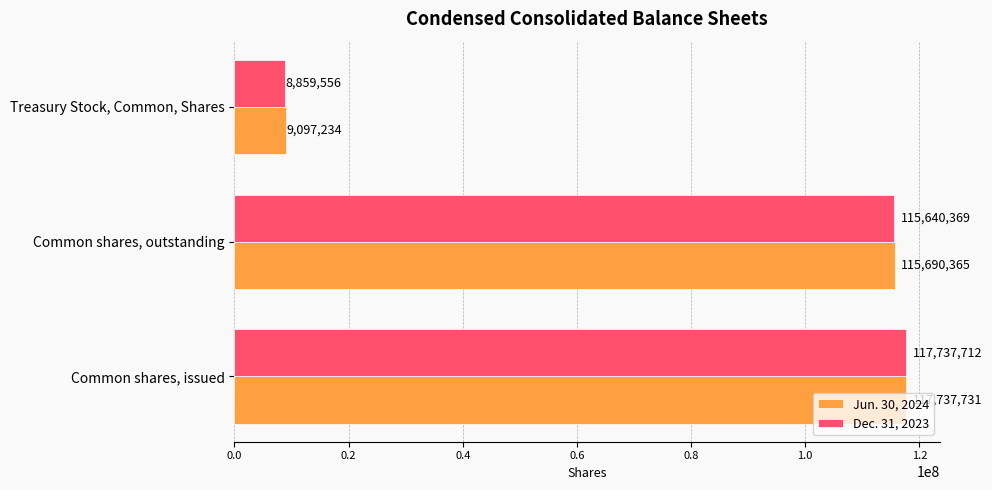

What is the difference between the maximum and minimum values in the Dec. 31, 2023 series?

108878156